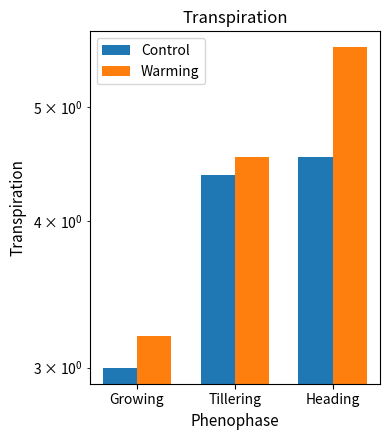

Which series has the largest range (max minus min)?

Warming